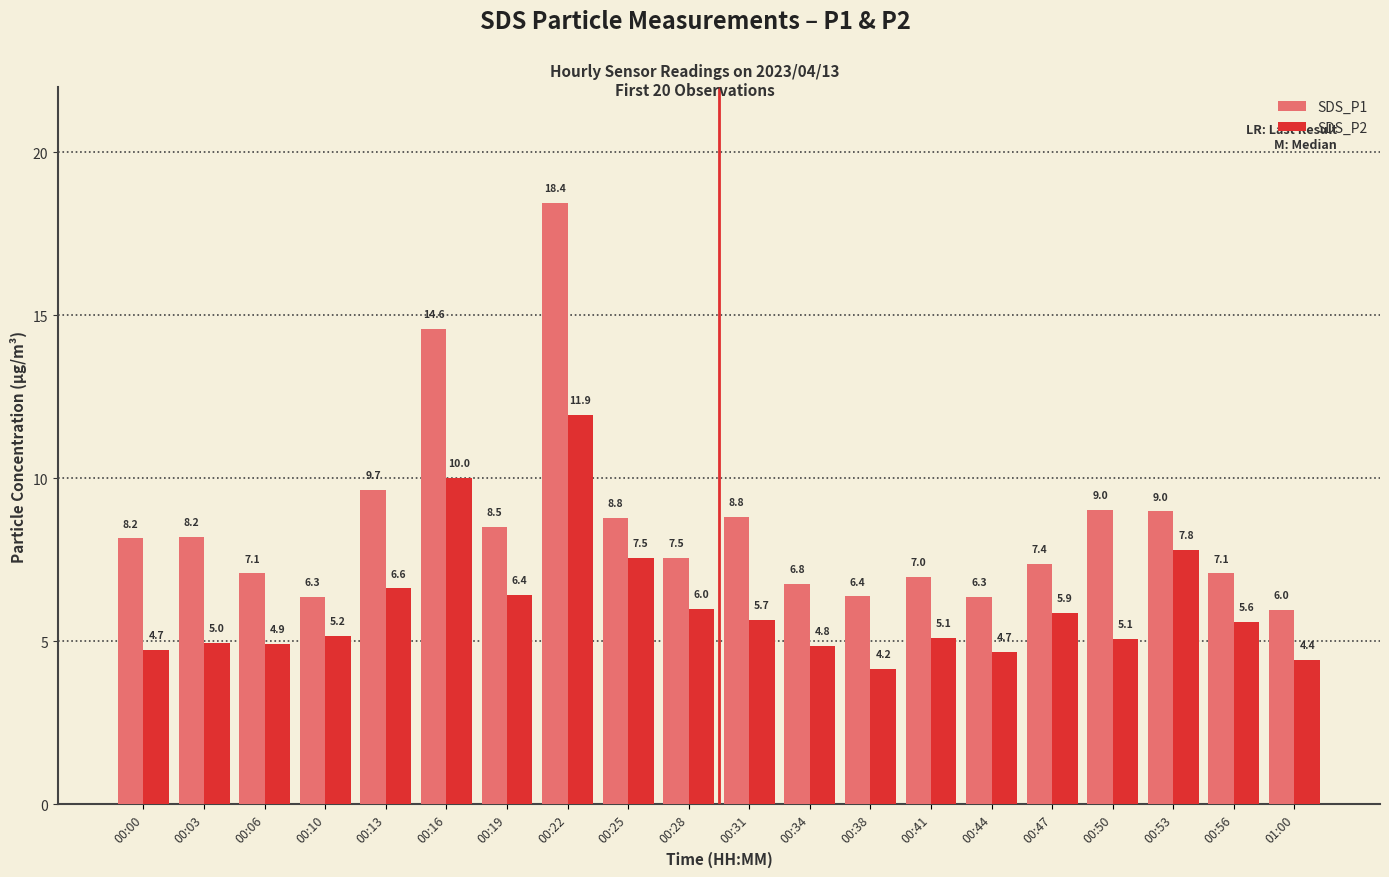

Is it true that SDS_P2 equals 1.6 at 00:50?

False